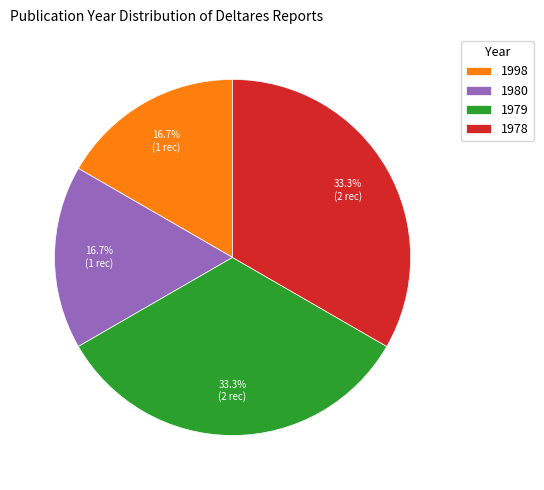

What percentage do 1979 and 1998 together represent?

50.0%